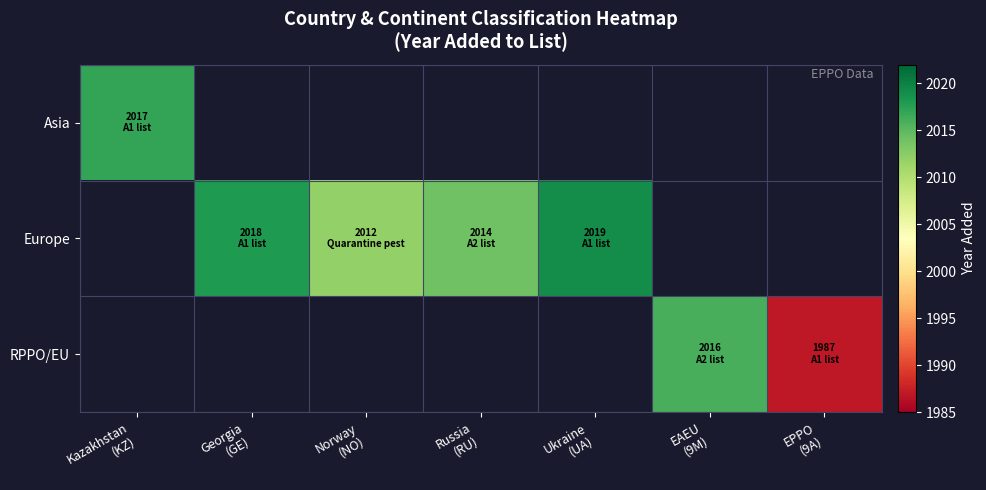

Which label corresponds to the smallest value in the chart?

EPPO
(9A)